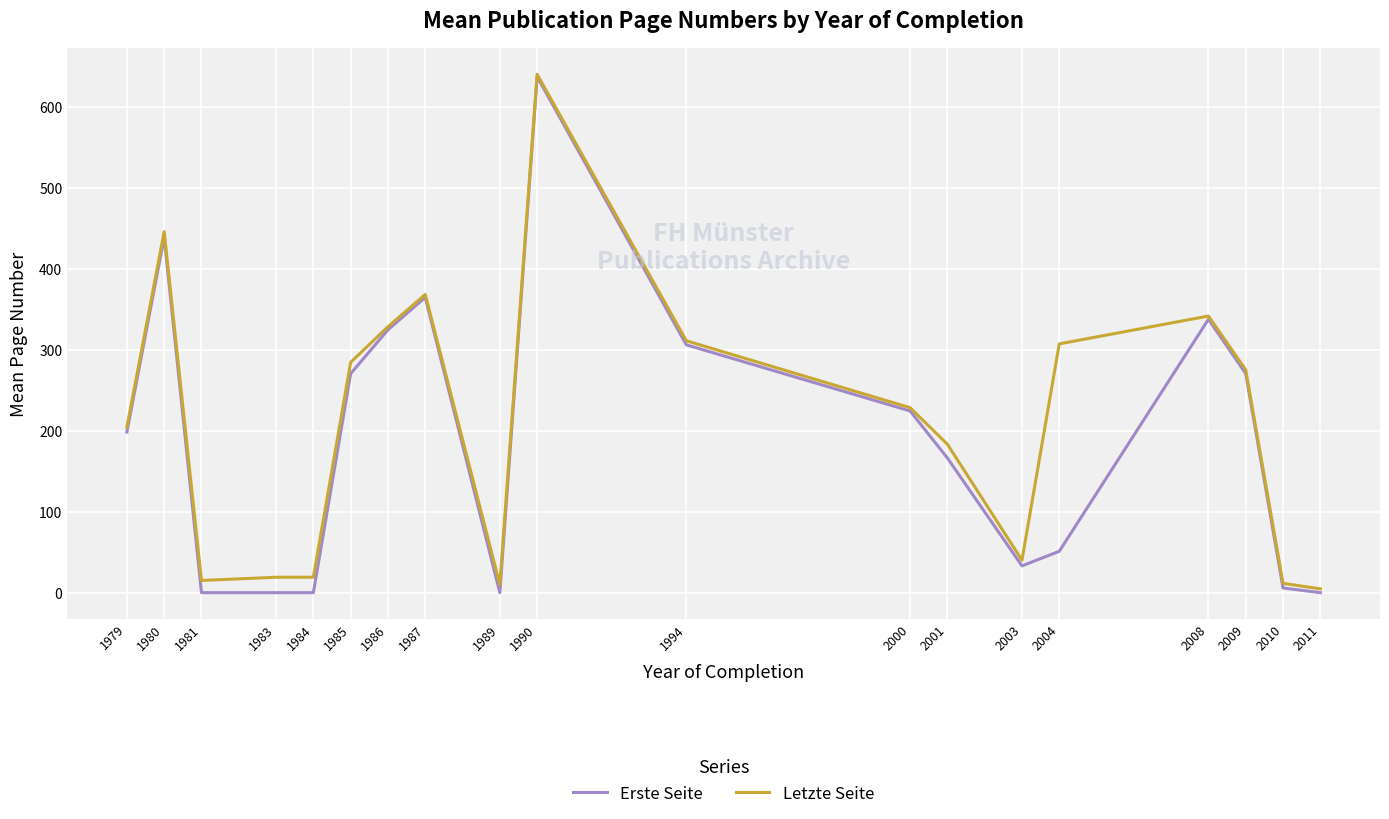

What is the maximum value for Erste Seite?

637.0